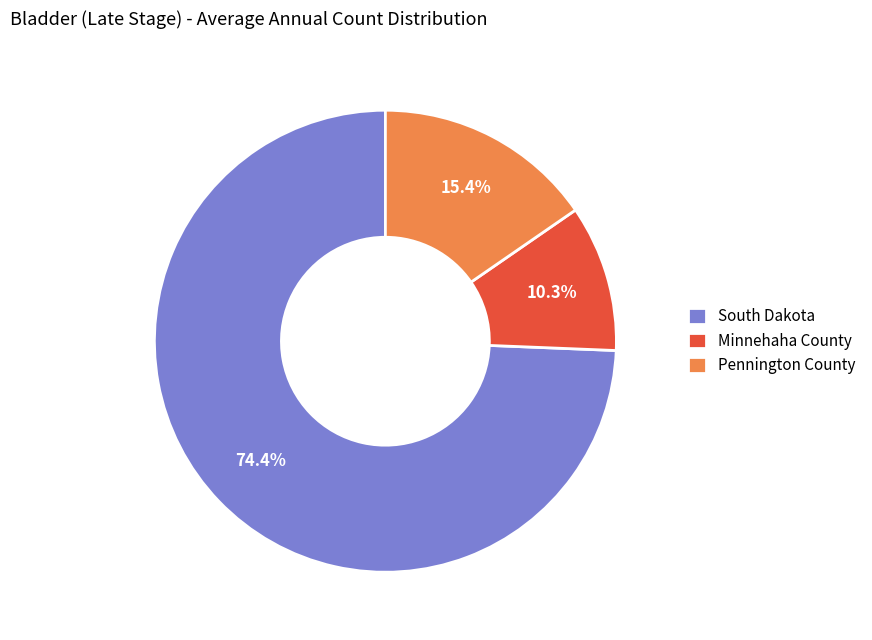

To the nearest percent, what is the difference between the largest and smallest slice percentages?

64%